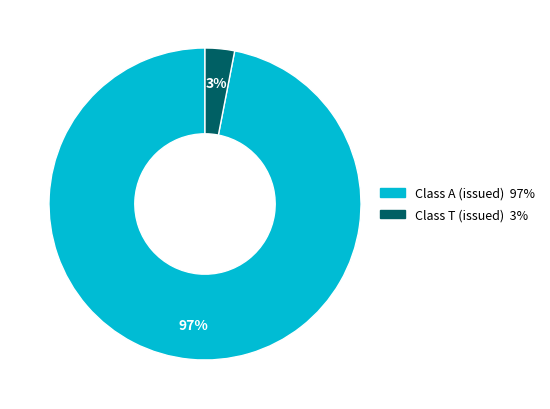

Does any single category account for the majority?

Yes